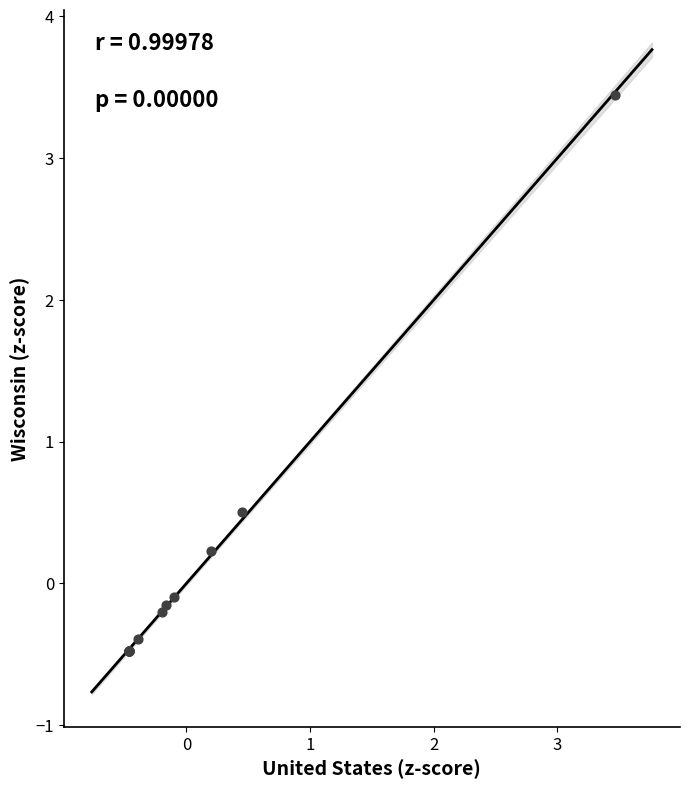

What Y value in the scatter plot is closest to 1?

0.5